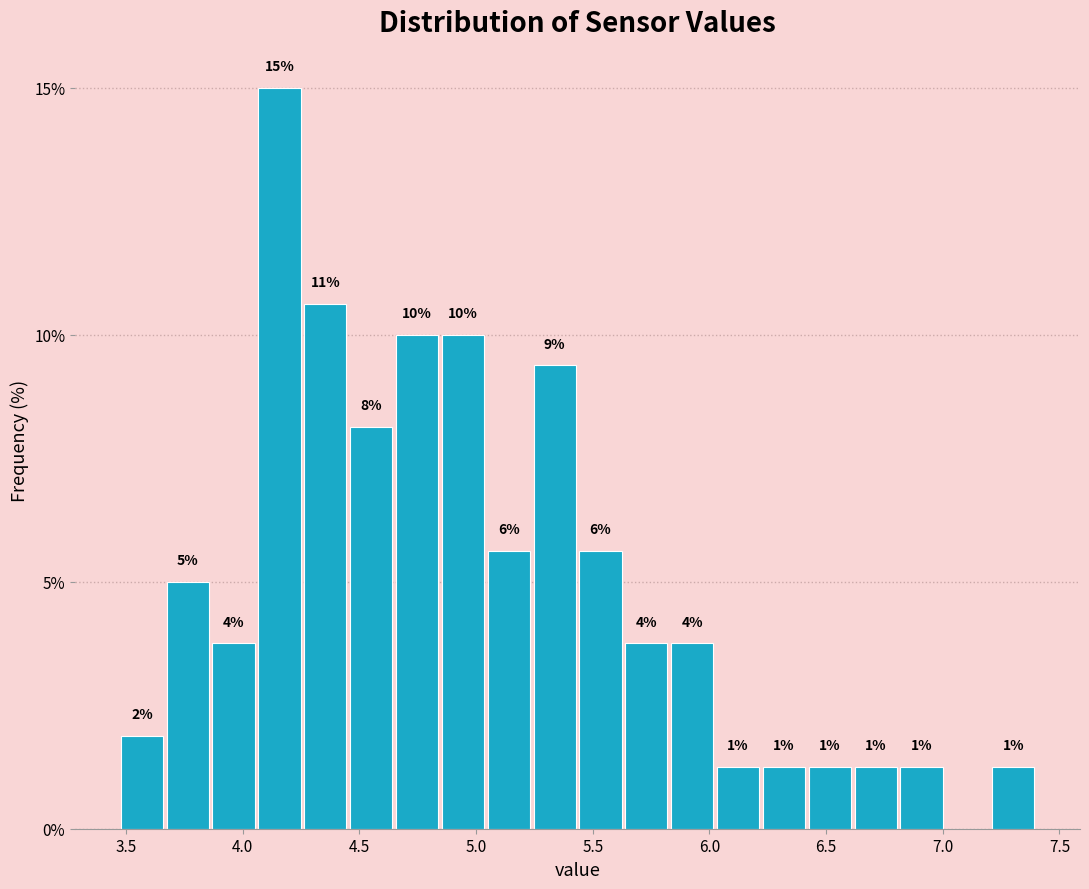

Around what value on the x-axis is the tallest bar? Give the approximate position of its centre, as read against the axis.

4.15